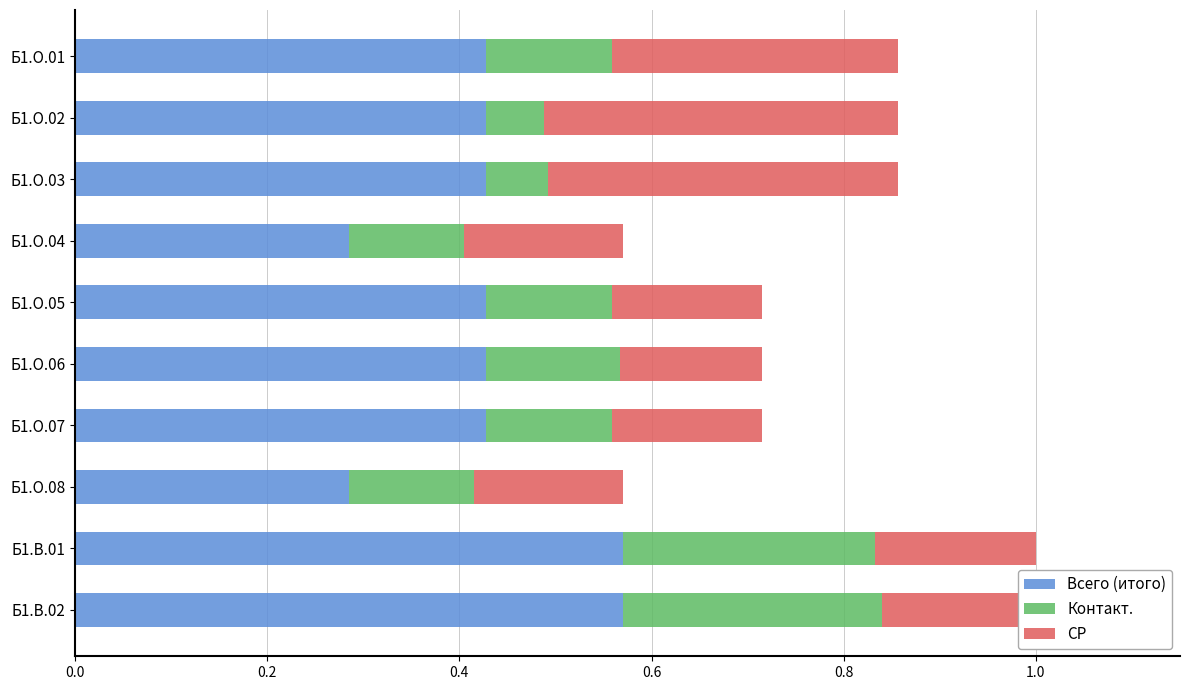

Is it true that Всего (итого) equals 0.3 at Б1.О.04?

True